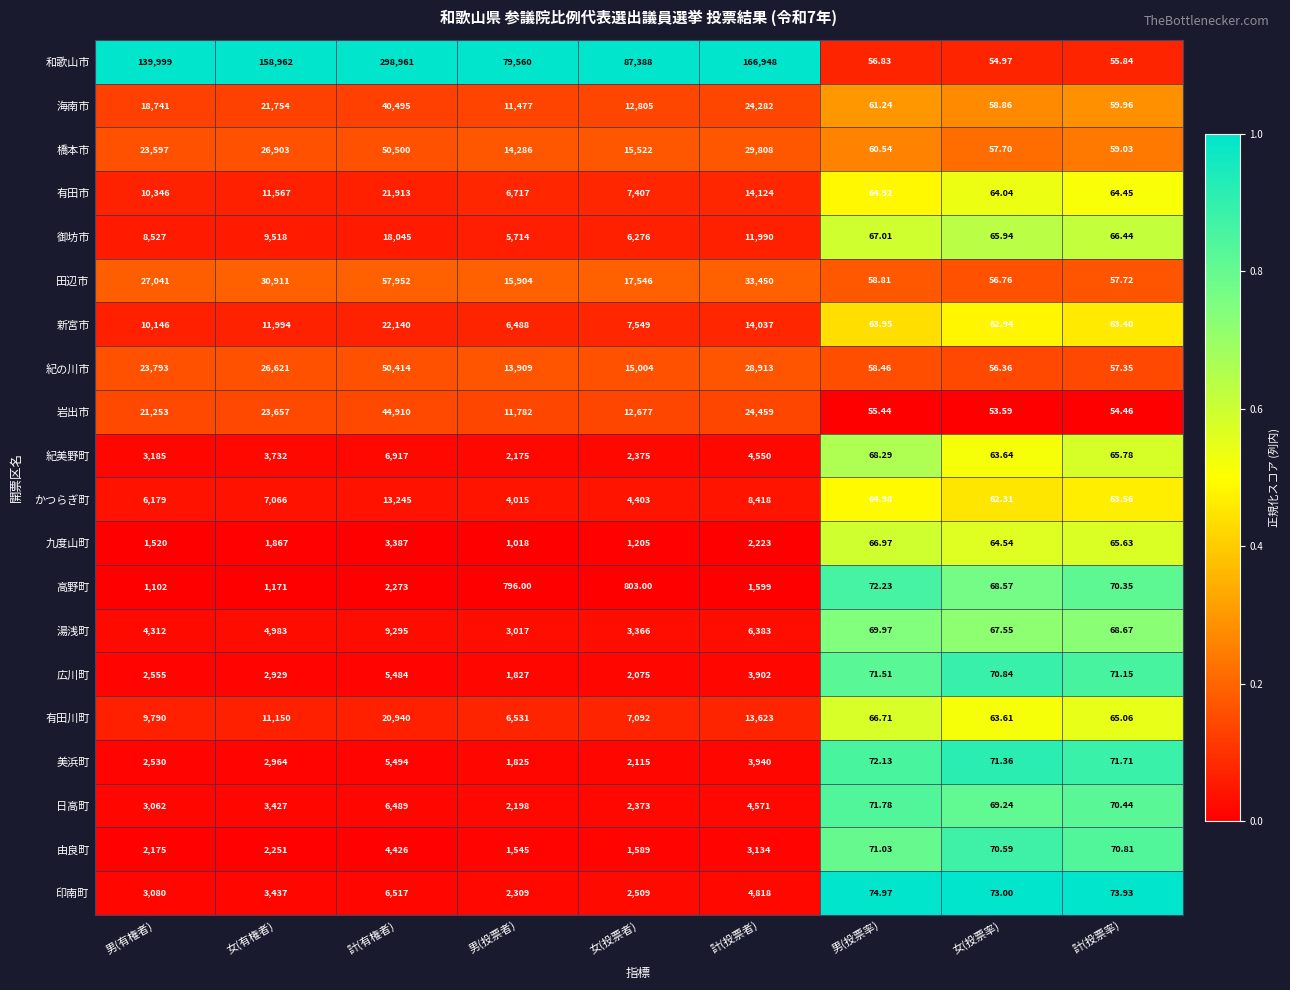

At which label is 橋本市 closest to 25278?

女(有権者)